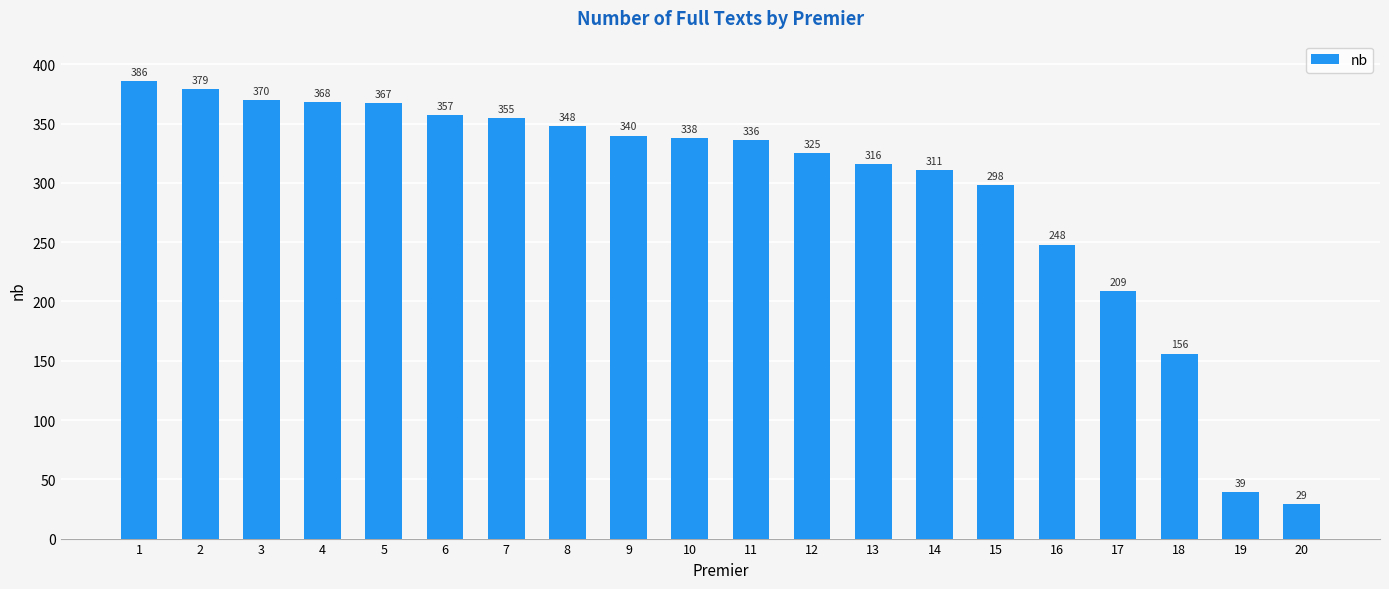

What is the value of the 10th bar from the left?

338